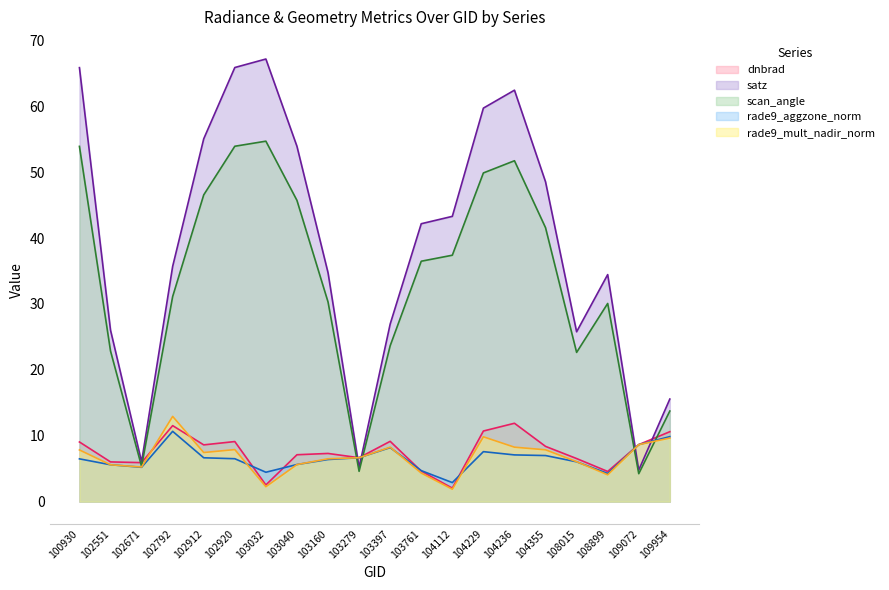

Is the value of satz at 104355 greater than the value of scan_angle at 104355?

Yes